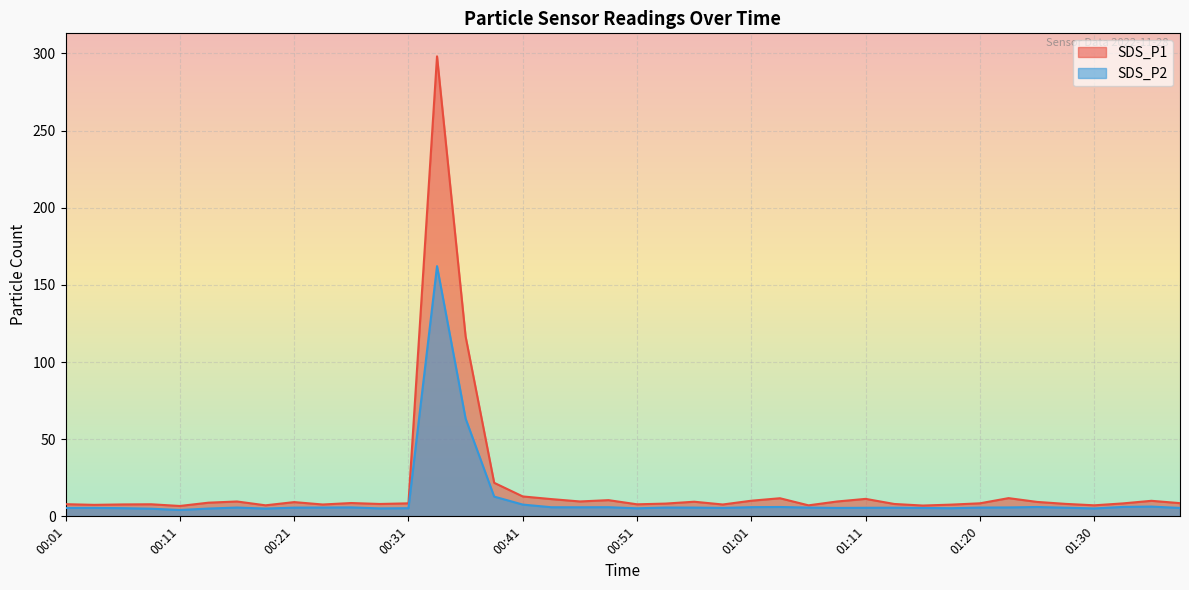

True or false: SDS_P2 and SDS_P1 cross at least once.

False